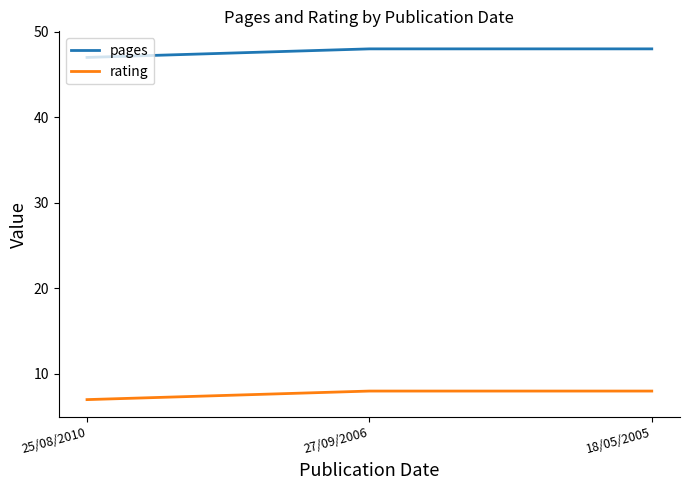

List the series in order of their overall mean, highest first.

pages, rating